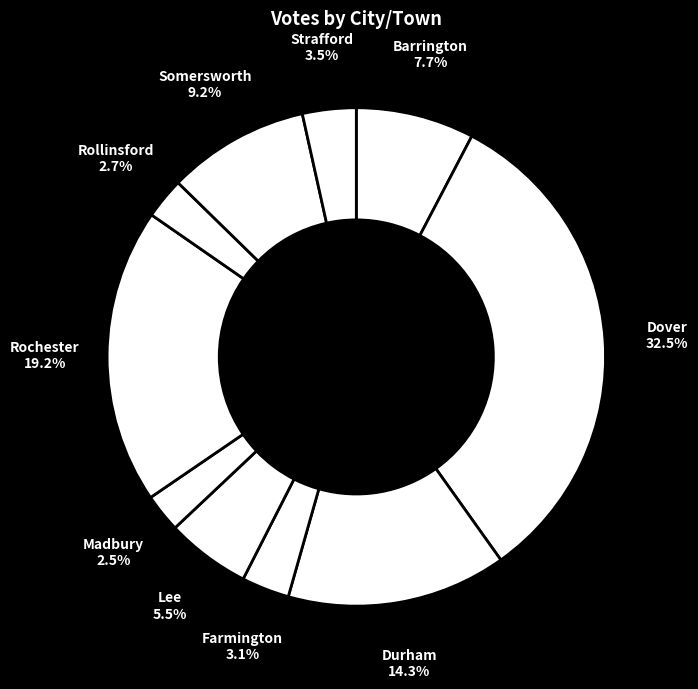

What is the ratio of the value at Lee to the value at Farmington?

1.8